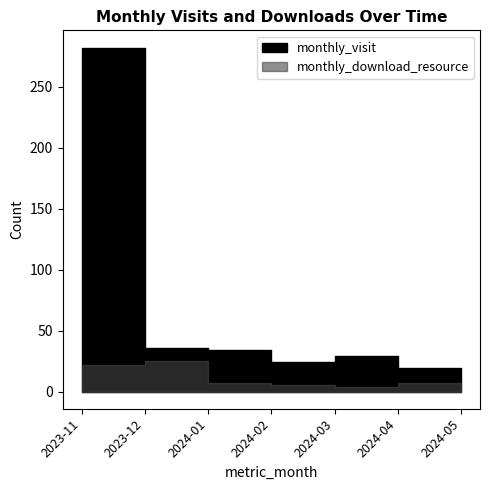

True or false: monthly_download_resource has a value of 1 at 2024-05.

True